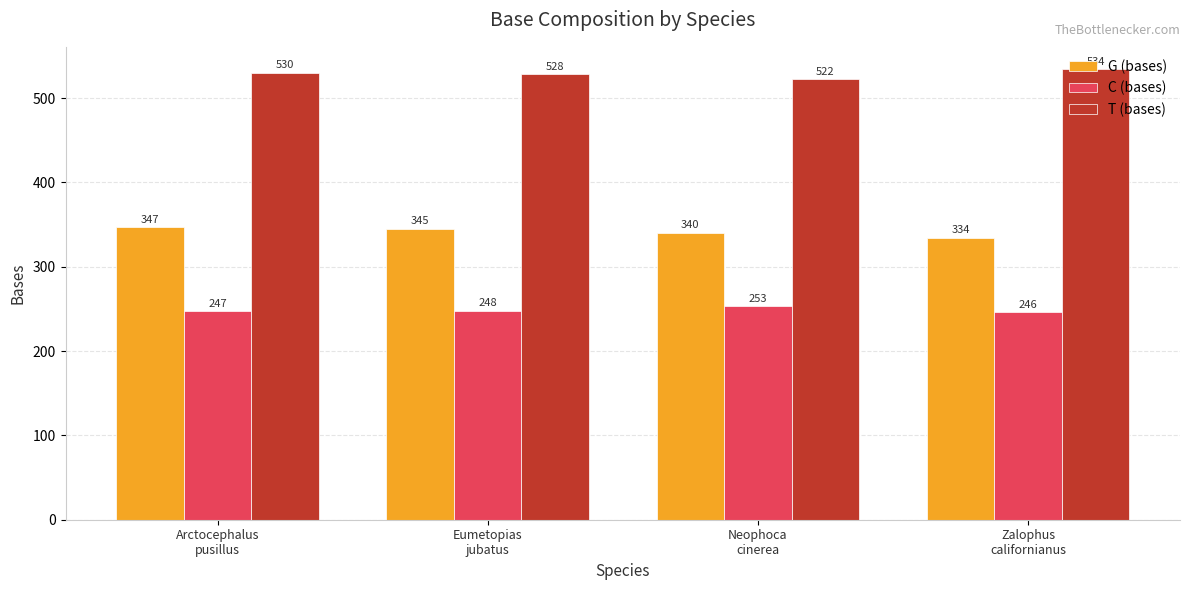

At which category does the chart reach its peak across all series?

Zalophus
californianus